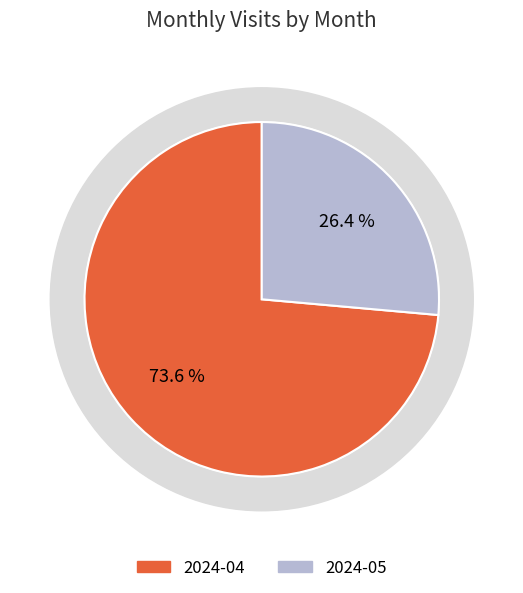

To the nearest percent, what portion does 2024-05 represent?

26%